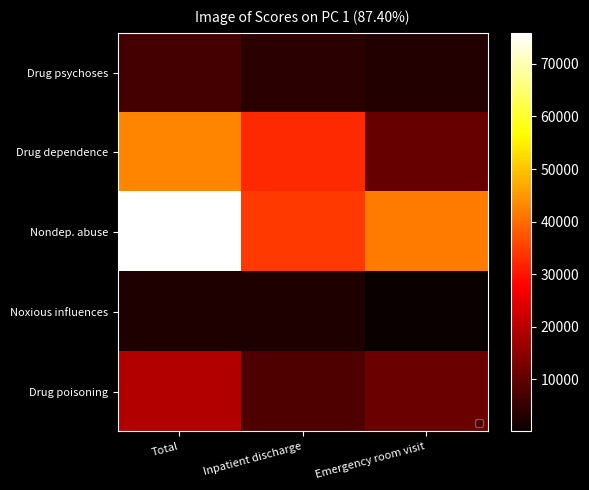

What is the total value across all series at Total?

147434